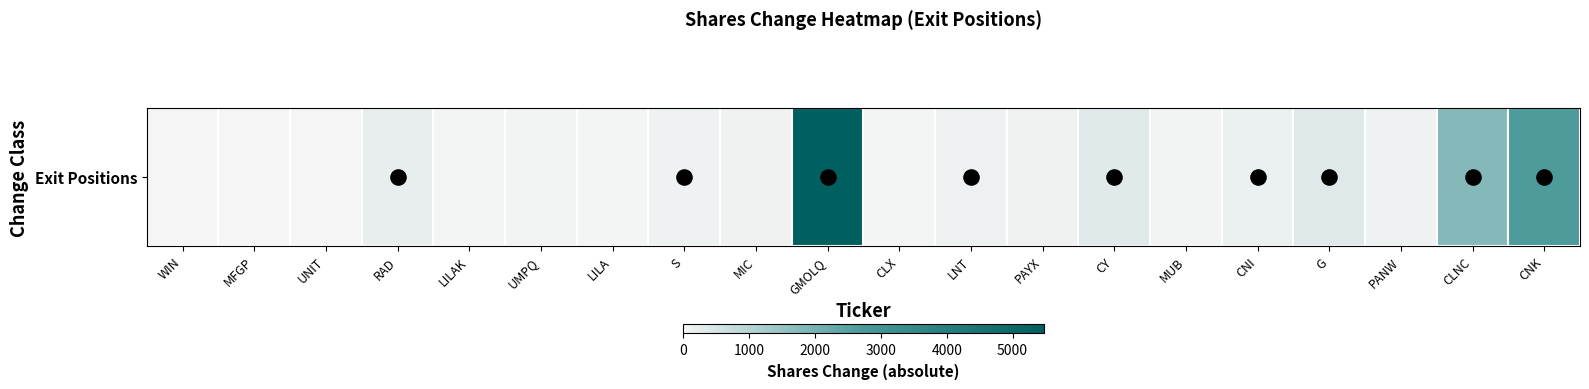

What is the change in value from MFGP to LILAK?

+25